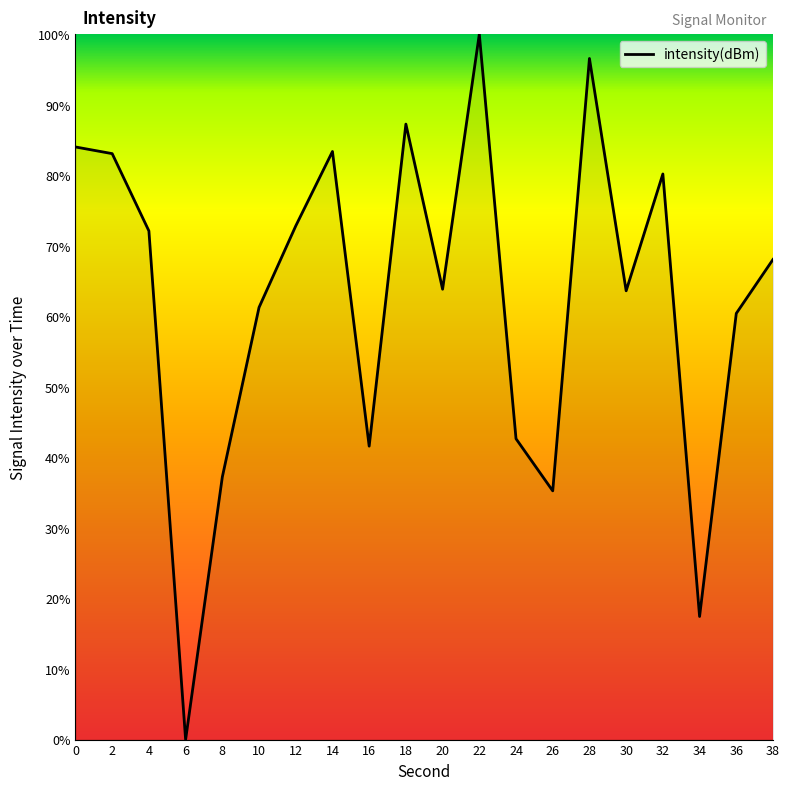

Read the value at 30.

63.6